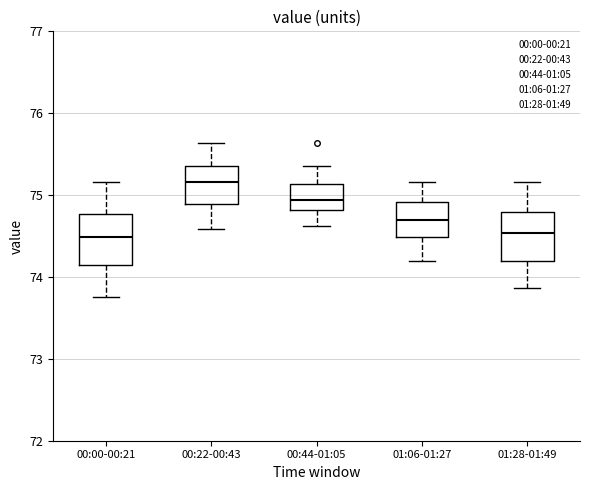

Reading left to right, transcribe this box plot: for each box, give where its median line is, the range the box spans, and where its two whiskers end, as read against the y-axis. The values are not printed on the chart, so give them approximately, as read against the axis.

00:00-00:21: median 74.5, box 74.2 to 74.8, whiskers 73.8 to 75.2
00:22-00:43: median 75.2, box 74.9 to 75.4, whiskers 74.6 to 75.6
00:44-01:05: median 74.9, box 74.8 to 75.1, whiskers 74.6 to 75.4
01:06-01:27: median 74.7, box 74.5 to 74.9, whiskers 74.2 to 75.2
01:28-01:49: median 74.5, box 74.2 to 74.8, whiskers 73.9 to 75.2